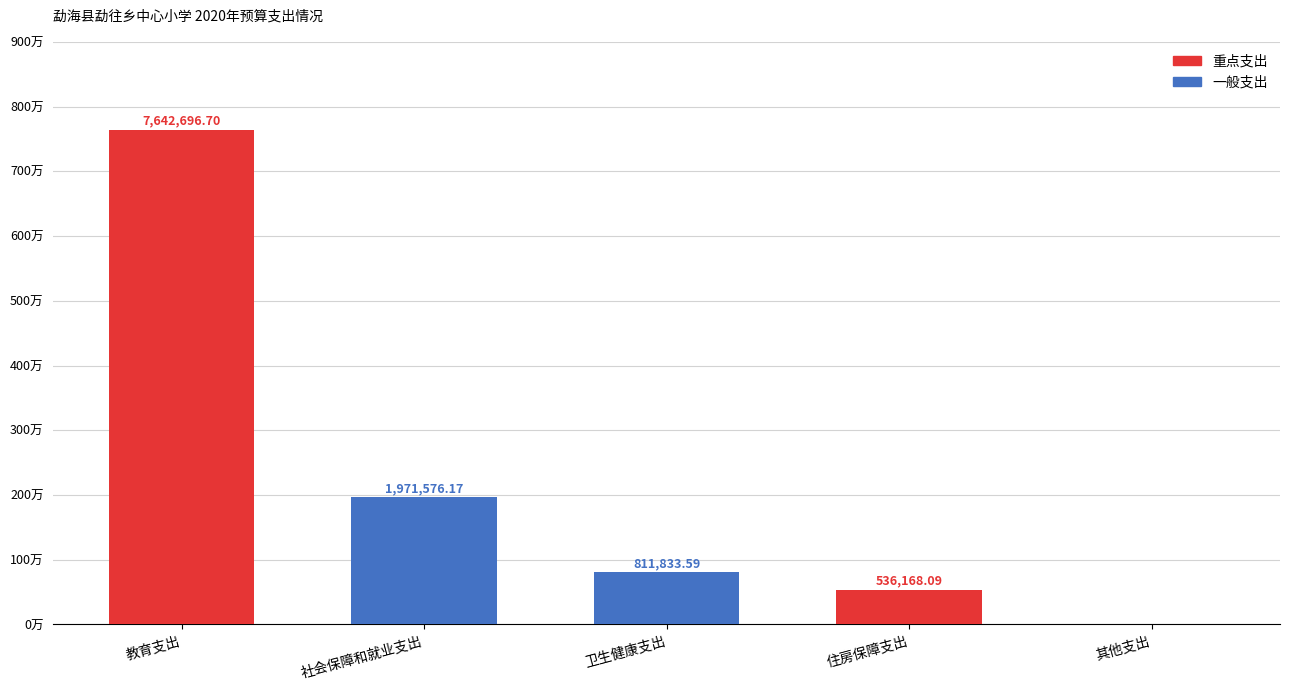

The value at 住房保障支出 is 300582.1. True or false?

False